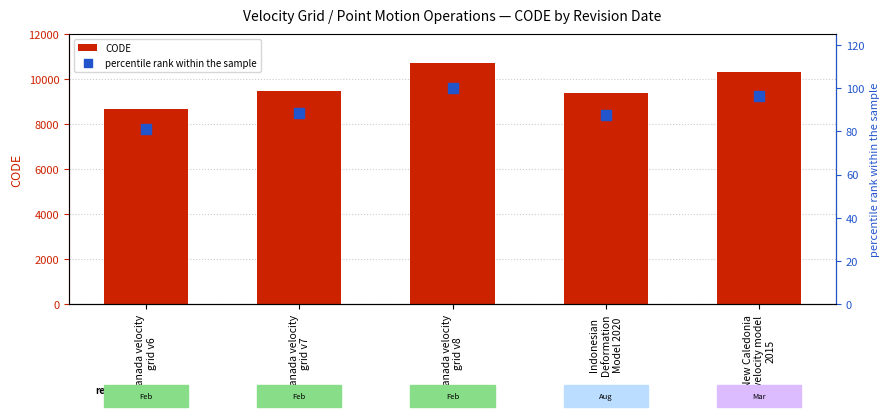

At which category is the sum across all series the highest?

Canada velocity
grid v8